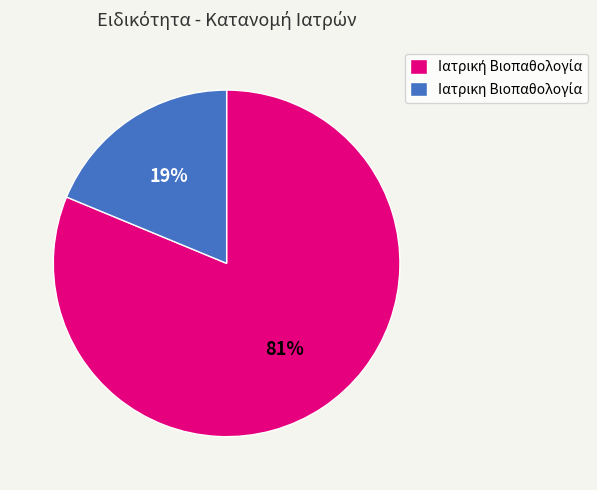

Is there a majority slice in this chart?

Yes